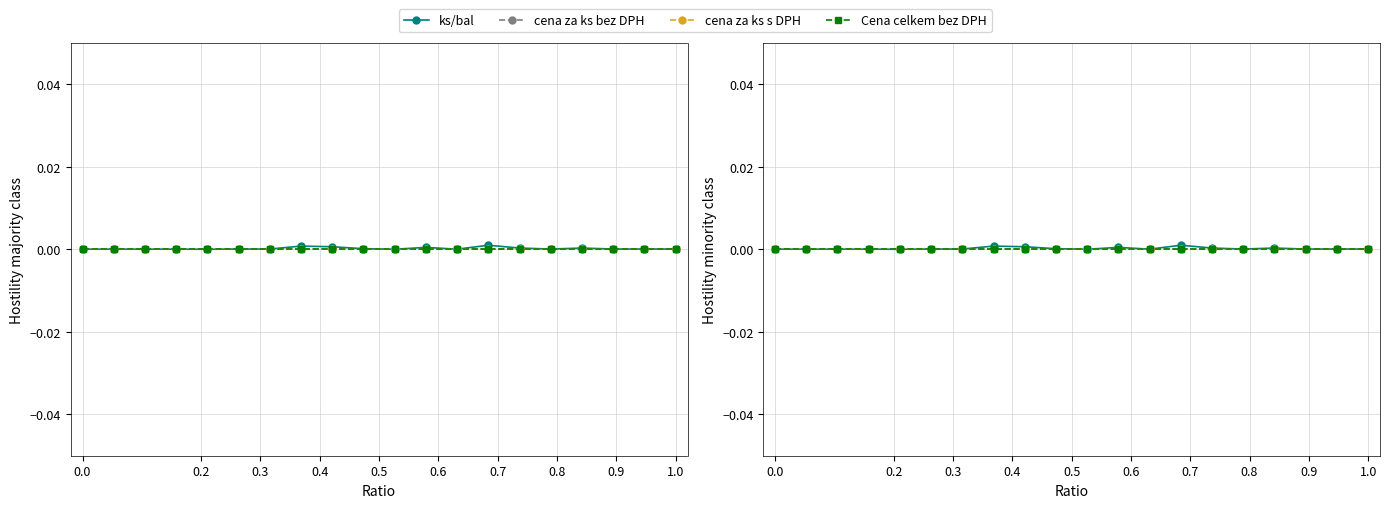

Which series has the widest spread of values?

ks/bal